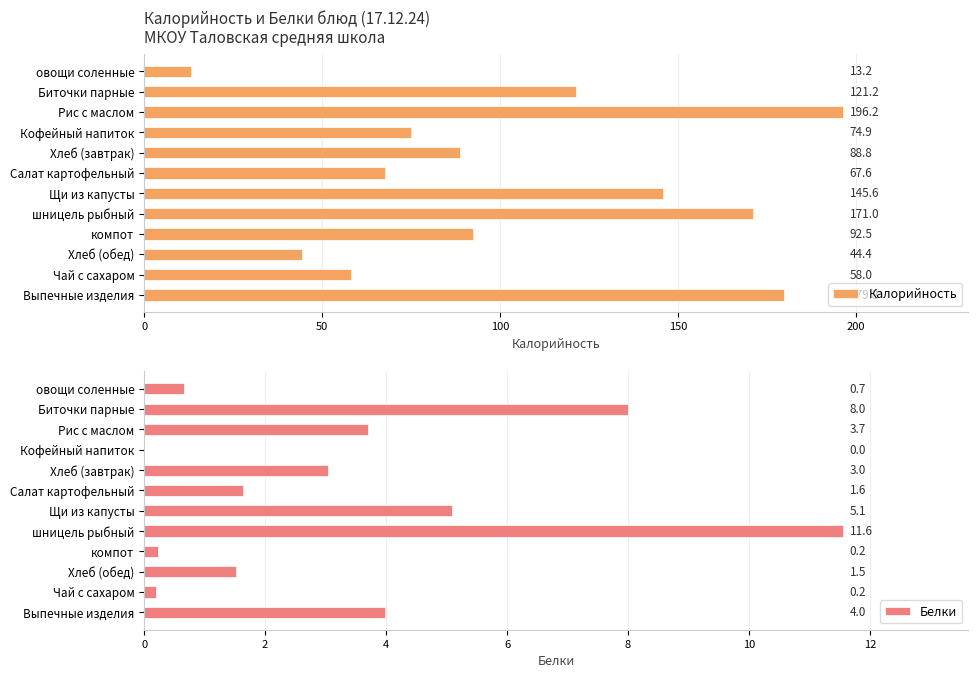

Reading right to left, what are all the values shown in this chart?

Калорийность: 179.8	58.0	44.4	92.5	171.0	145.6	67.6	88.8	74.9	196.2	121.2	13.2
Белки: 4.0	0.2	1.5	0.2	11.6	5.1	1.6	3.0	0.0	3.7	8.0	0.7